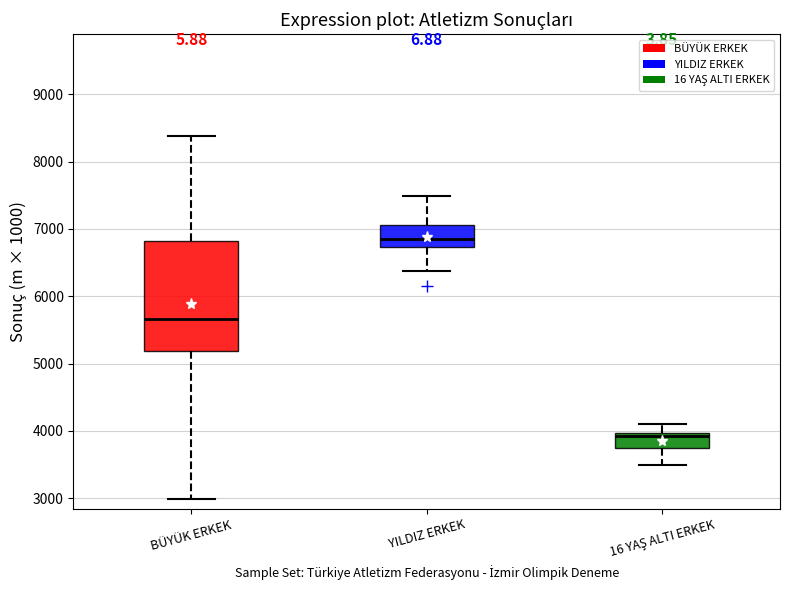

Reading left to right, read every box against the y-axis: the position of its median line, the range the box covers, and the ends of its whiskers. The values are not printed on the chart, so give them approximately, as read against the axis.

BÜYÜK ERKEK: median 5700, box 5200 to 6800, whiskers 3000 to 8400
YILDIZ ERKEK: median 6900, box 6700 to 7100, whiskers 6400 to 7500
16 YAŞ ALTI ERKEK: median 3900, box 3700 to 4000, whiskers 3500 to 4100